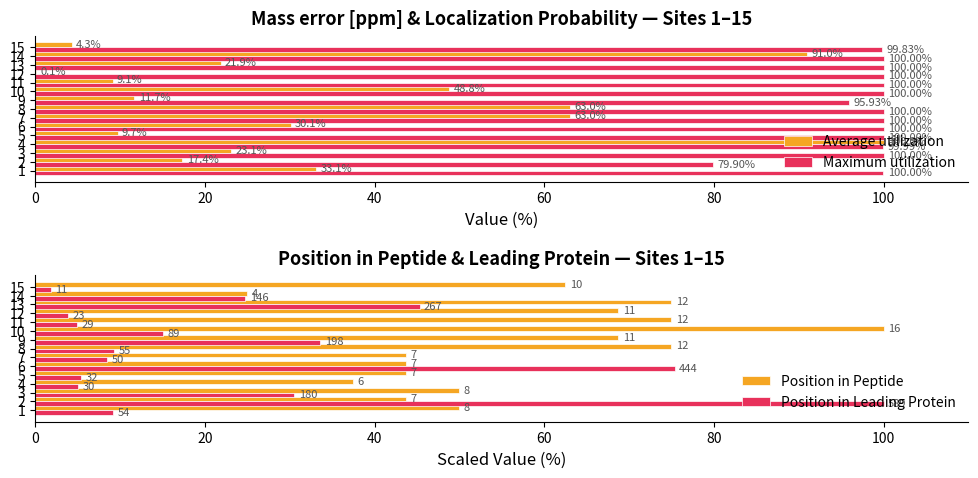

Count the number of categories in the chart.

15